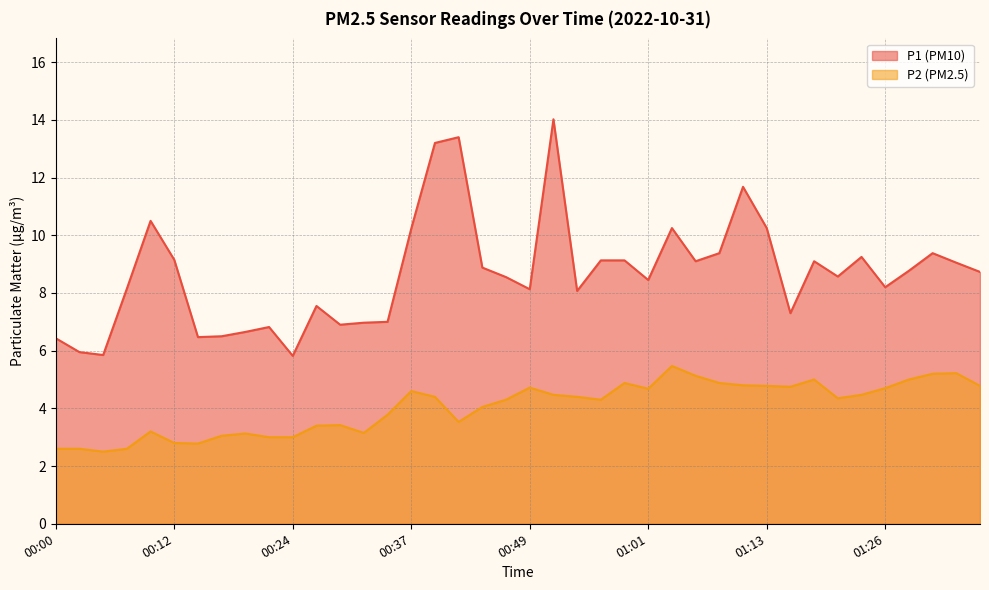

Reading right to left, what are all the values shown in this chart?

P1: 01:36=8.7	01:33=9.1	01:31=9.4	01:28=8.8	01:26=8.2	01:23=9.2	01:21=8.6	01:18=9.1	01:16=7.3	01:13=10.2	01:11=11.7	01:08=9.4	01:06=9.1	01:03=10.2	01:01=8.4	00:58=9.1	00:56=9.1	00:53=8.1	00:51=14.0	00:49=8.1	00:46=8.6	00:44=8.9	00:41=13.4	00:39=13.2	00:37=10.2	00:34=7.0	00:32=7.0	00:29=6.9	00:27=7.5	00:24=5.8	00:22=6.8	00:20=6.7	00:17=6.5	00:15=6.5	00:12=9.2	00:10=10.5	00:07=8.2	00:05=5.8	00:03=6.0	00:00=6.4
P2: 01:36=4.8	01:33=5.2	01:31=5.2	01:28=5.0	01:26=4.7	01:23=4.5	01:21=4.3	01:18=5.0	01:16=4.8	01:13=4.8	01:11=4.8	01:08=4.9	01:06=5.1	01:03=5.5	01:01=4.7	00:58=4.9	00:56=4.3	00:53=4.4	00:51=4.5	00:49=4.7	00:46=4.3	00:44=4.0	00:41=3.5	00:39=4.4	00:37=4.6	00:34=3.8	00:32=3.1	00:29=3.4	00:27=3.4	00:24=3.0	00:22=3.0	00:20=3.1	00:17=3.0	00:15=2.8	00:12=2.8	00:10=3.2	00:07=2.6	00:05=2.5	00:03=2.6	00:00=2.6